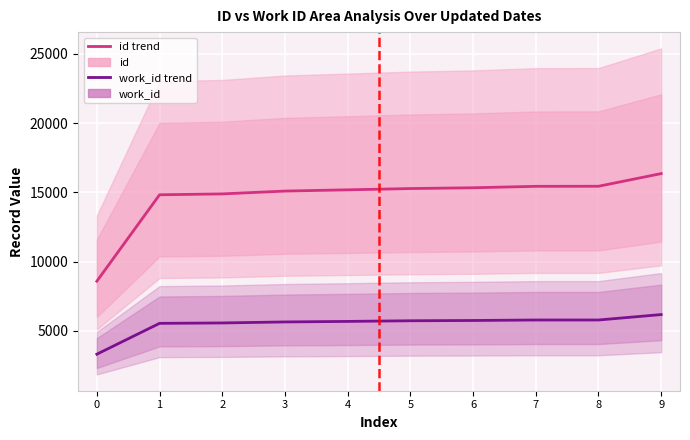

List the series in order of their peak value, highest first.

id, work_id